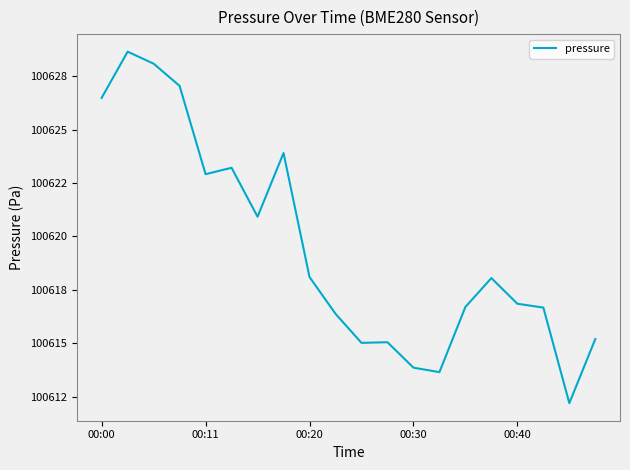

Is this an area chart (filled region under the line)?

No